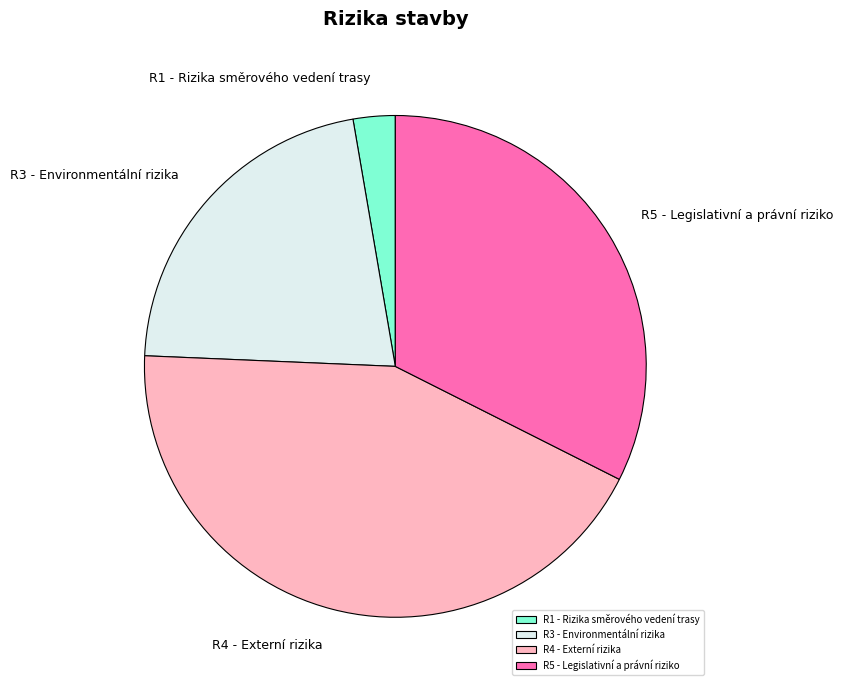

How many slices are in this pie chart?

4